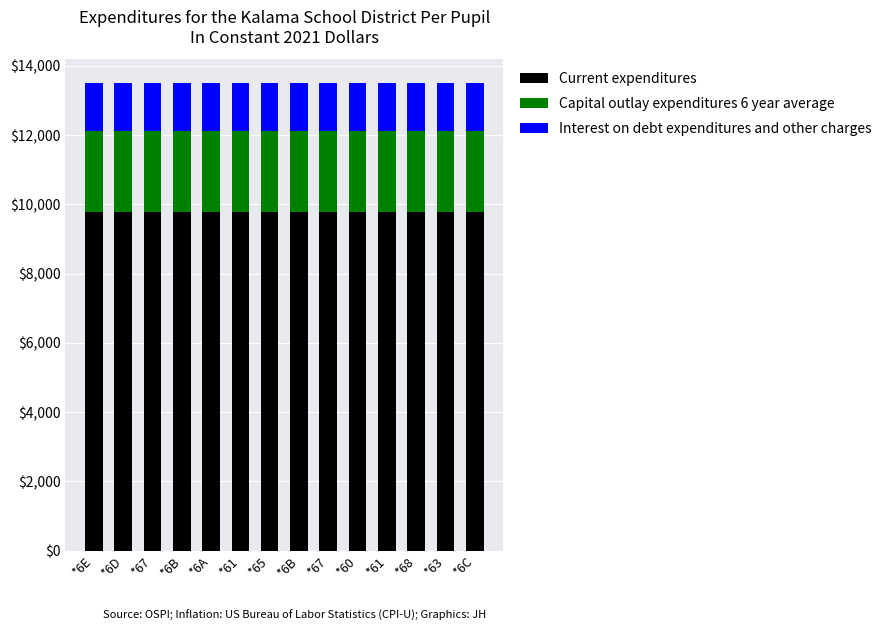

What is the average value of the Current expenditures series?

9770.3